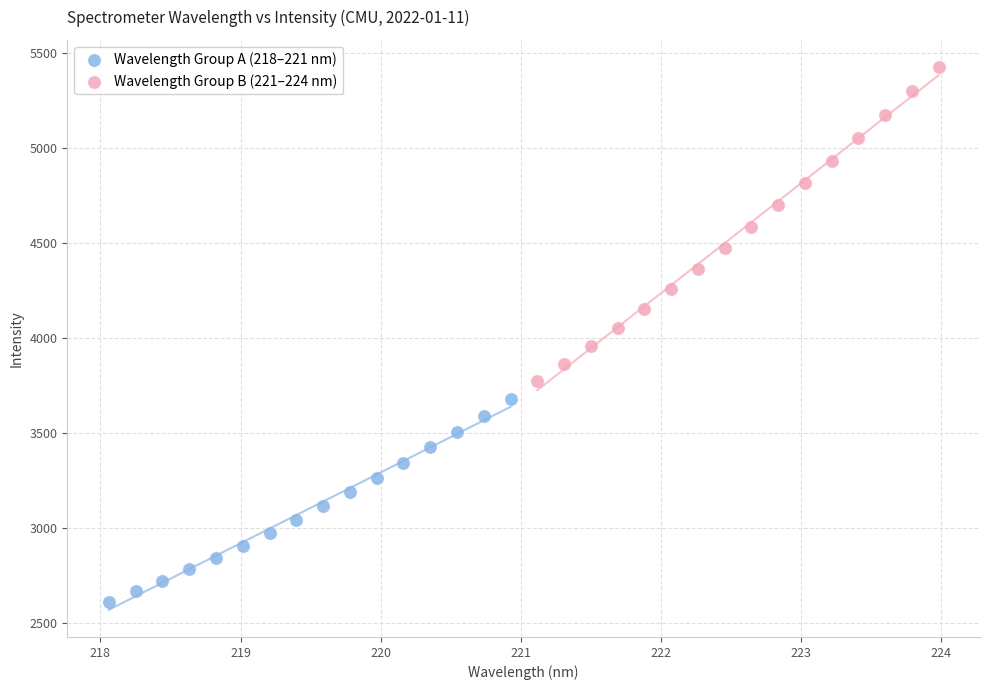

Which series reaches the maximum Y coordinate?

Wavelength Group B (221–224 nm)